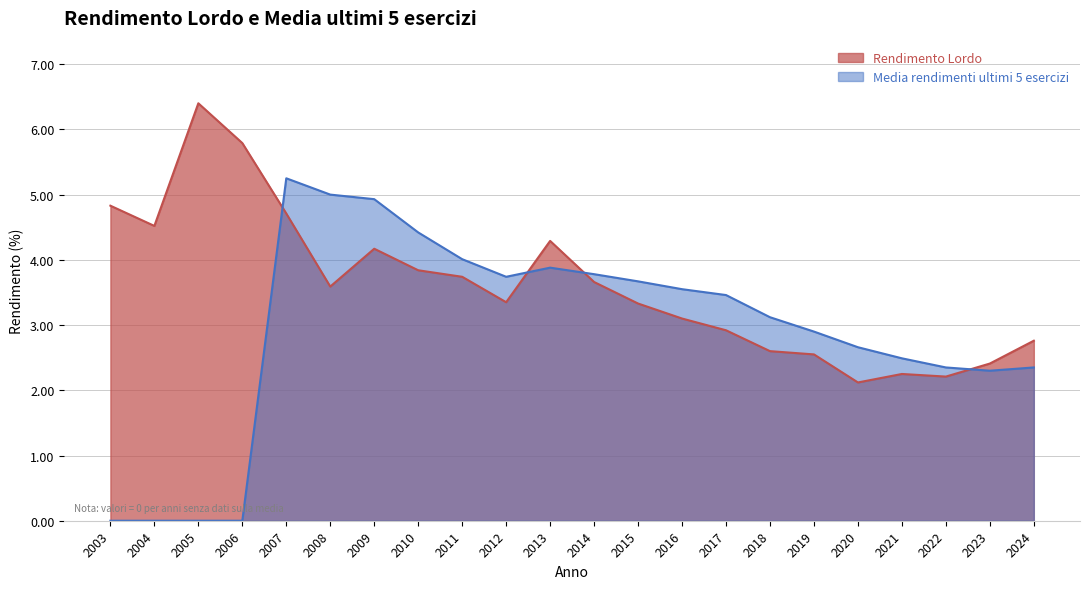

Does the chart display data point markers on the line(s)?

No